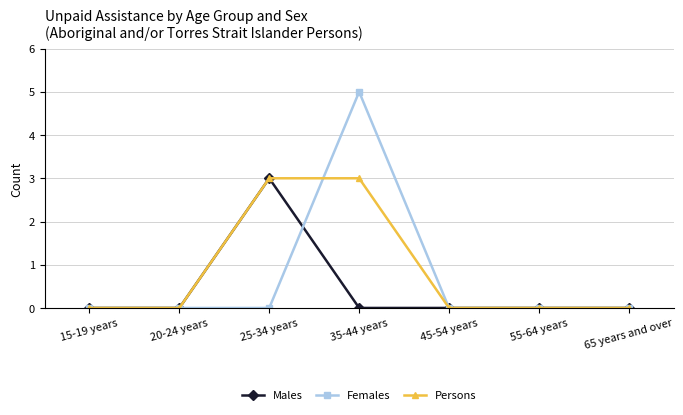

Which category has the highest value in the Females series?

35-44 years